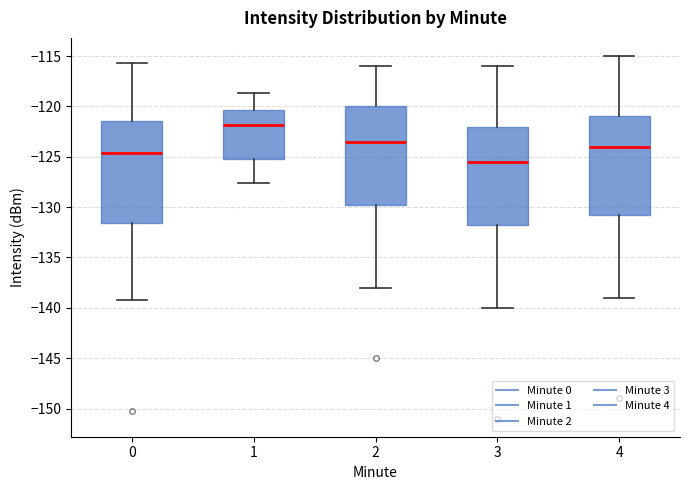

Reading left to right, read every box against the y-axis: the position of its median line, the range the box covers, and the ends of its whiskers. The values are not printed on the chart, so give them approximately, as read against the axis.

0: median -124.5, box -131.5 to -121.5, whiskers -139.0 to -115.5
1: median -122.0, box -125.0 to -120.5, whiskers -127.5 to -118.5
2: median -123.5, box -129.5 to -120.0, whiskers -138.0 to -116.0
3: median -125.5, box -131.5 to -122.0, whiskers -140.0 to -116.0
4: median -124.0, box -130.5 to -121.0, whiskers -139.0 to -115.0